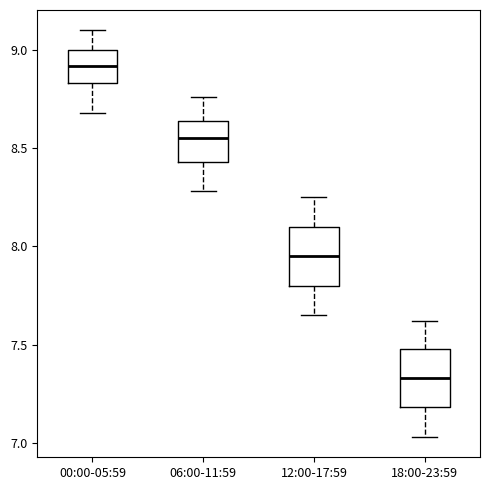

Reading left to right, transcribe this box plot: for each box, give where its median line is, the range the box spans, and where its two whiskers end, as read against the y-axis. The values are not printed on the chart, so give them approximately, as read against the axis.

00:00-05:59: median 8.90, box 8.85 to 9.00, whiskers 8.70 to 9.10
06:00-11:59: median 8.55, box 8.45 to 8.65, whiskers 8.30 to 8.75
12:00-17:59: median 7.95, box 7.80 to 8.10, whiskers 7.65 to 8.25
18:00-23:59: median 7.35, box 7.20 to 7.50, whiskers 7.05 to 7.60